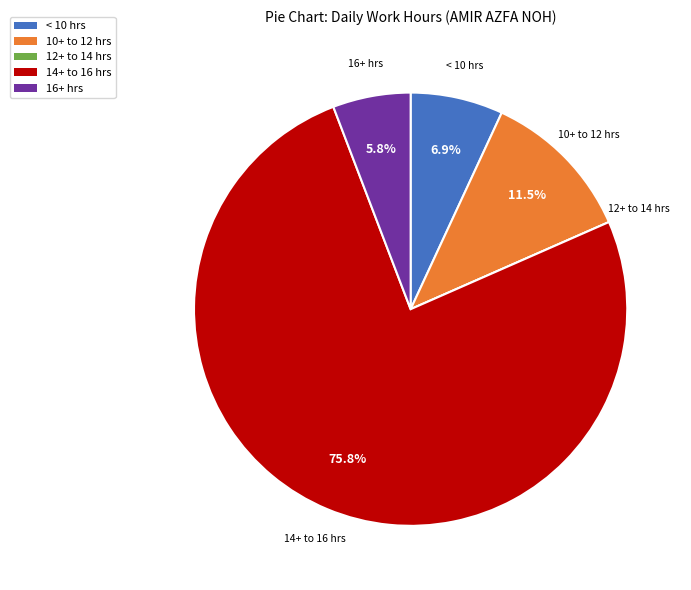

To the nearest percent, what is the difference between the largest and smallest slice percentages?

76%